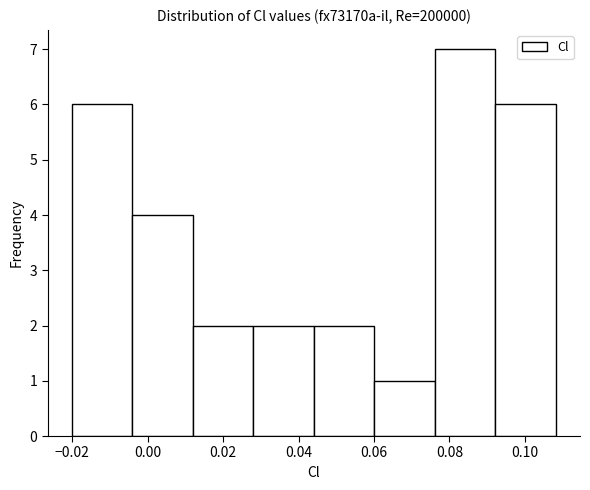

Reading left to right, transcribe this chart: for each bar, give the range it covers on the x-axis and its height. Neither the bar edges nor the heights are printed on the chart, so give them approximately, as read against the axes.

-0.020 to -0.004: 6
-0.004 to 0.012: 4
0.012 to 0.028: 2
0.028 to 0.044: 2
0.044 to 0.060: 2
0.060 to 0.076: 1
0.076 to 0.092: 7
0.092 to 0.108: 6